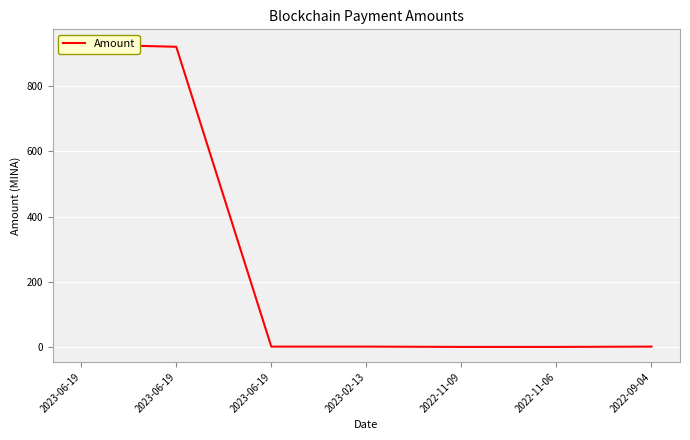

The value at 2023-02-13 is 2.0. True or false?

True